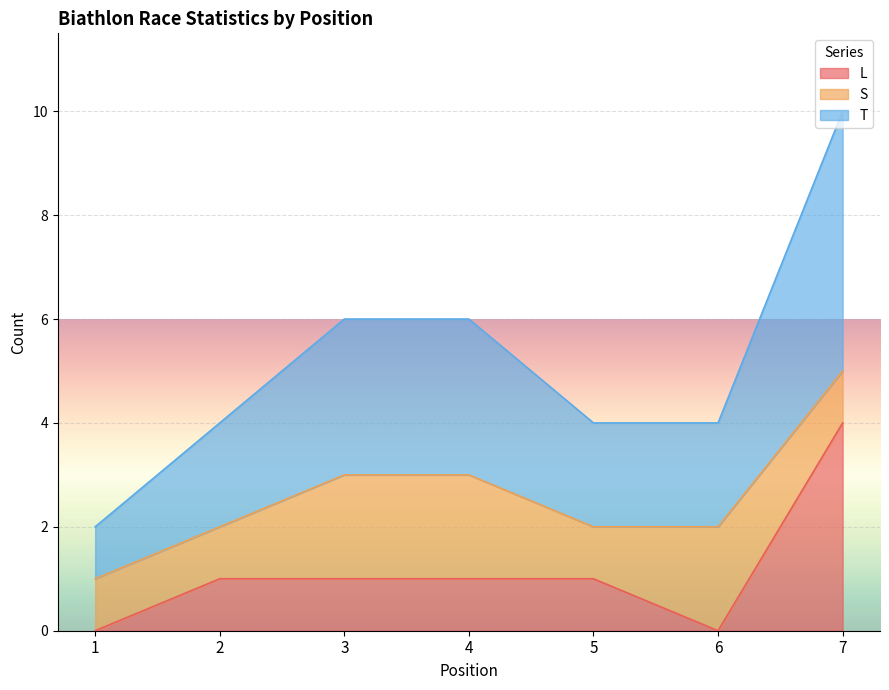

What is the highest value of the L series?

4